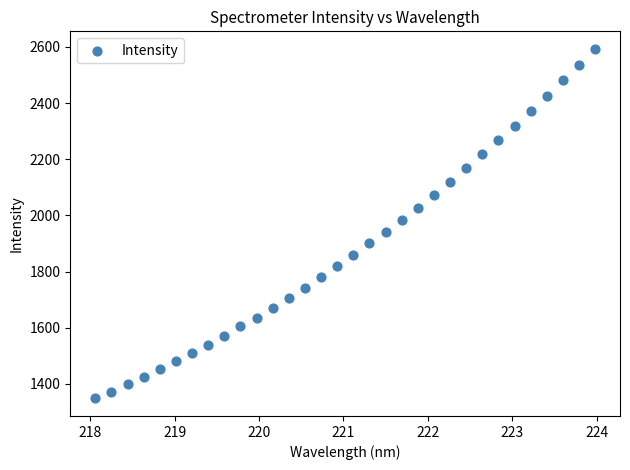

What is the range of X values (max minus min)?

5.9